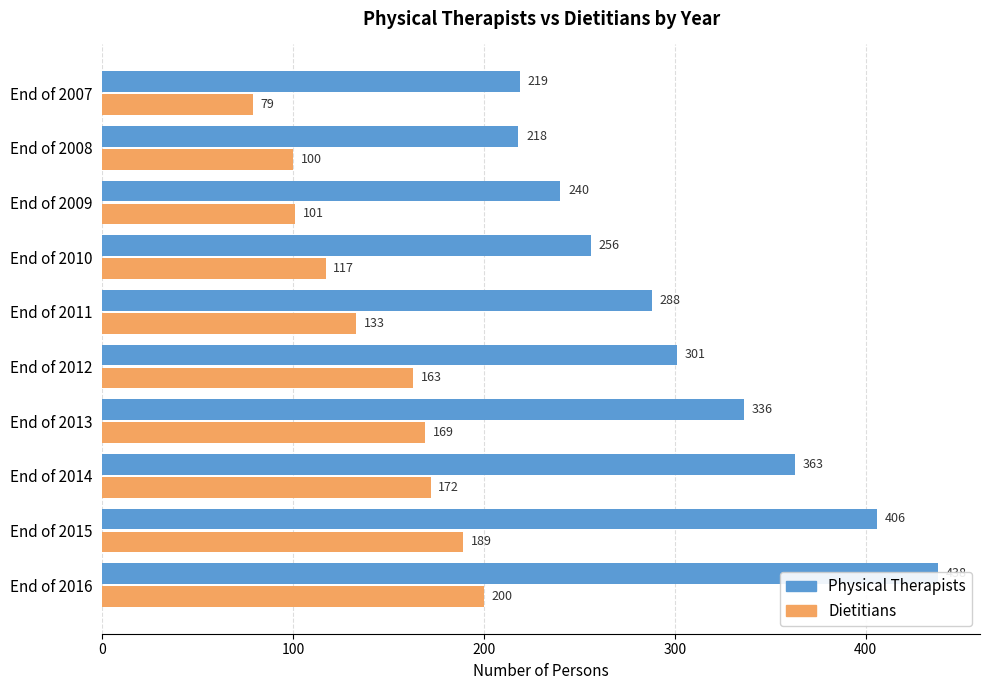

Which series has the largest total across all categories?

Physical Therapists